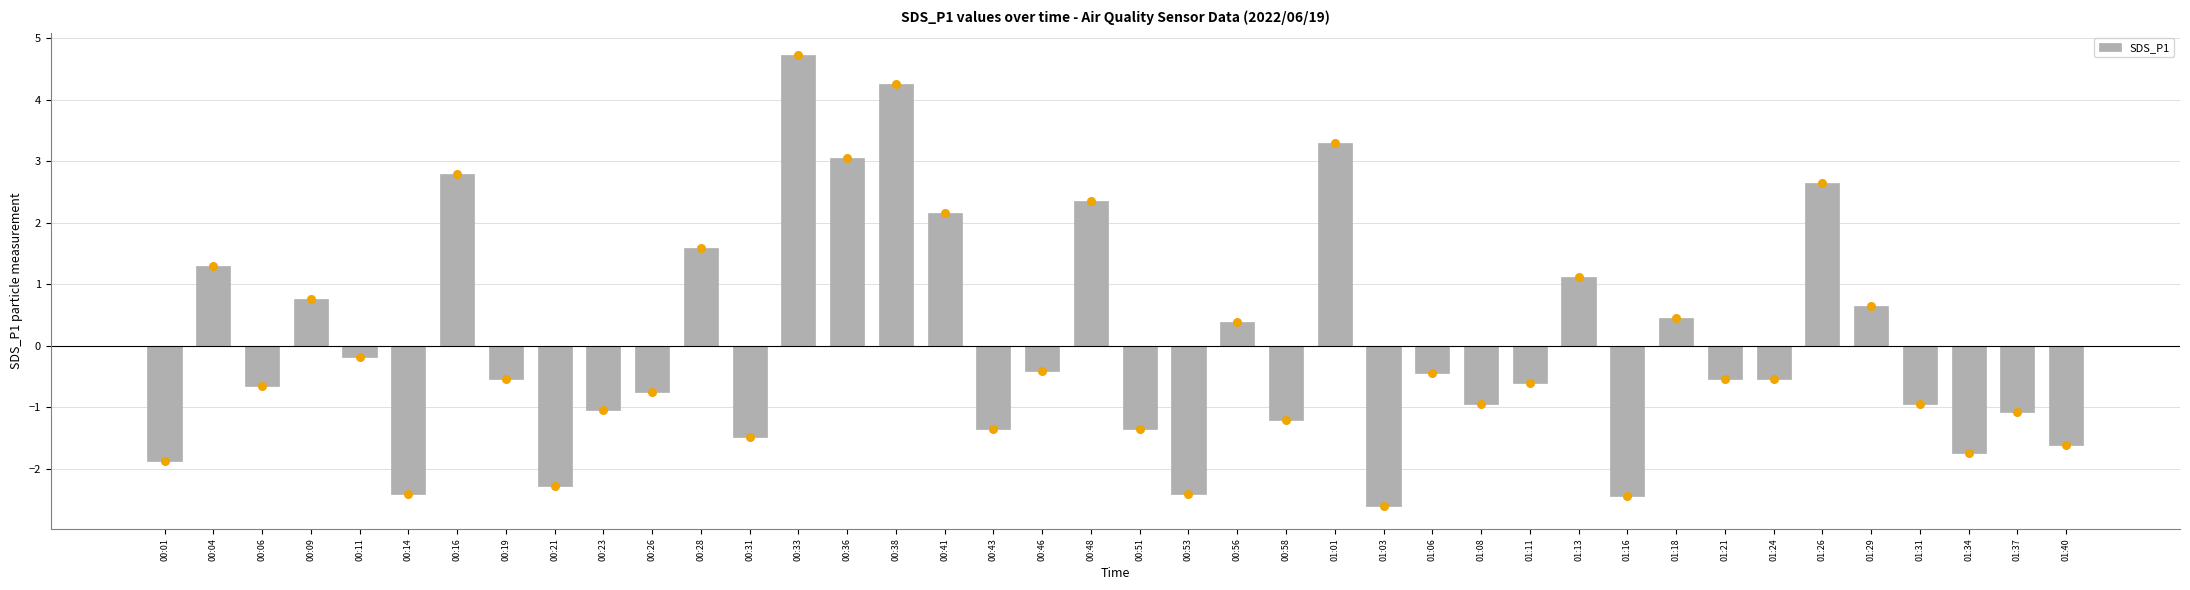

Which has a higher value, 00:26 or 00:23?

00:26